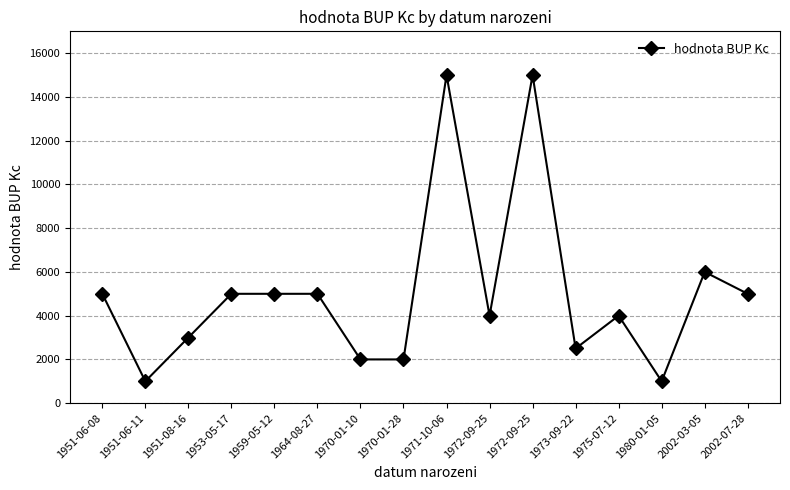

How many values are below 5000?

8